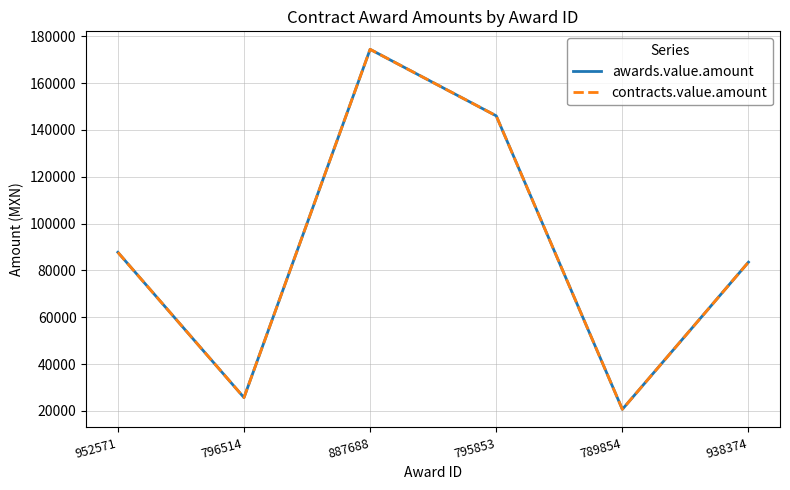

What position from the right is 938374?

1